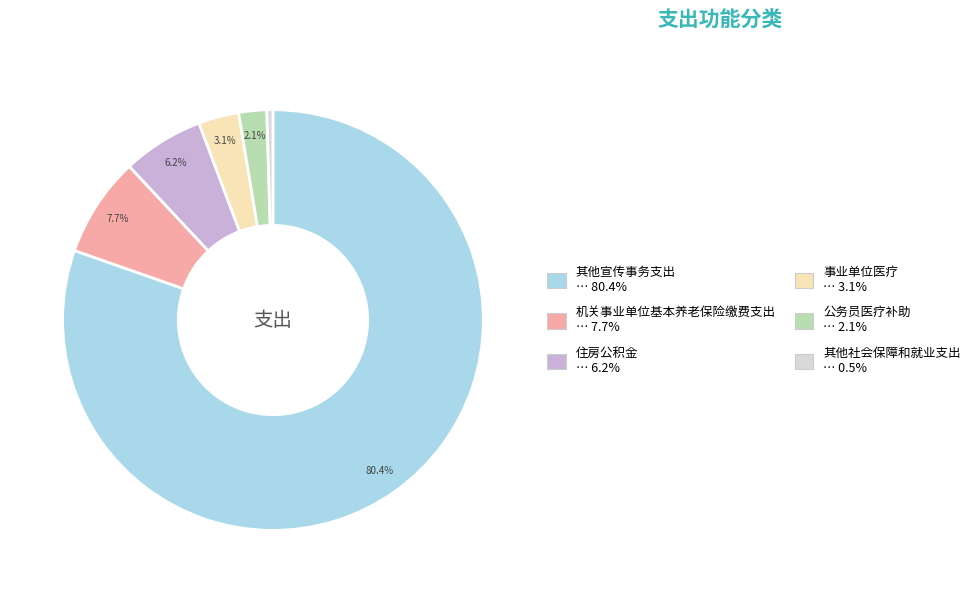

What is the majority slice?

其他宣传事务支出